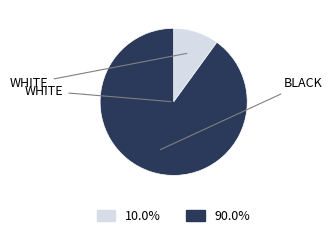

Does any single category account for the majority?

Yes